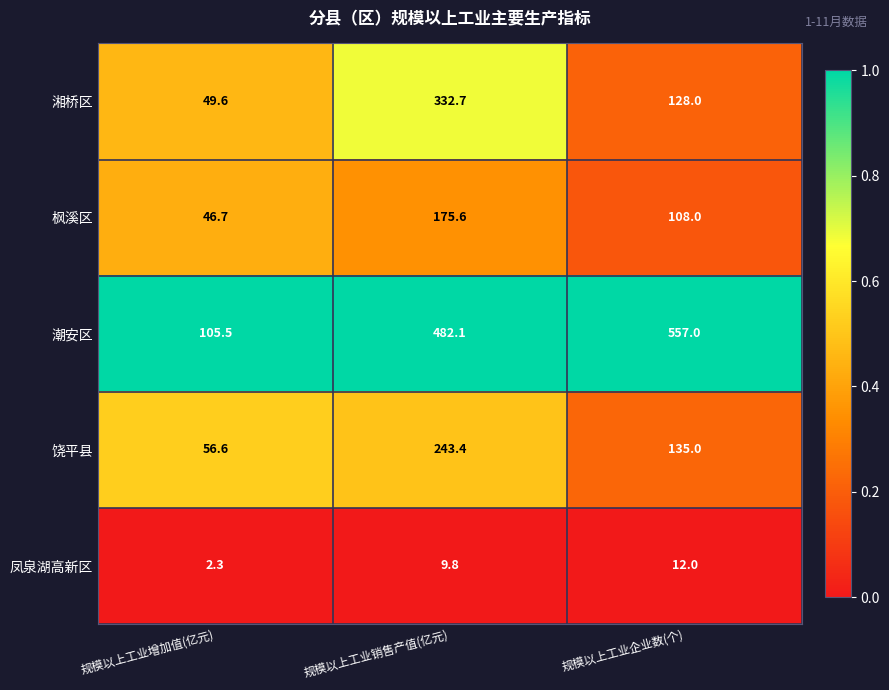

Reading right to left, transcribe all the data shown in this chart.

湘桥区: 规模以上工业企业数(个)=128.0	规模以上工业销售产值(亿元)=332.7	规模以上工业增加值(亿元)=49.6
枫溪区: 规模以上工业企业数(个)=108.0	规模以上工业销售产值(亿元)=175.6	规模以上工业增加值(亿元)=46.7
潮安区: 规模以上工业企业数(个)=557.0	规模以上工业销售产值(亿元)=482.1	规模以上工业增加值(亿元)=105.5
饶平县: 规模以上工业企业数(个)=135.0	规模以上工业销售产值(亿元)=243.4	规模以上工业增加值(亿元)=56.6
凤泉湖高新区: 规模以上工业企业数(个)=12.0	规模以上工业销售产值(亿元)=9.8	规模以上工业增加值(亿元)=2.3